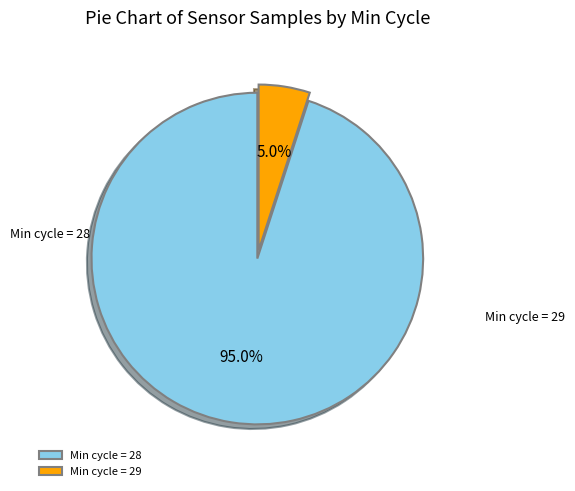

What is the majority slice?

Min cycle = 28